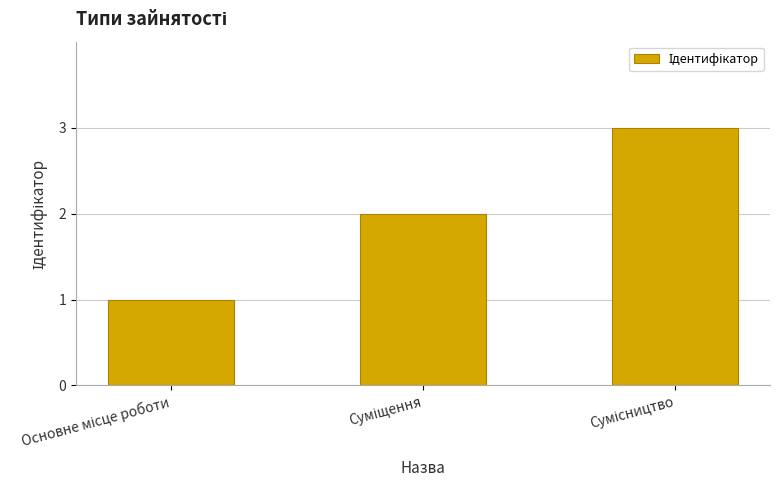

How many data points are less than 2?

1